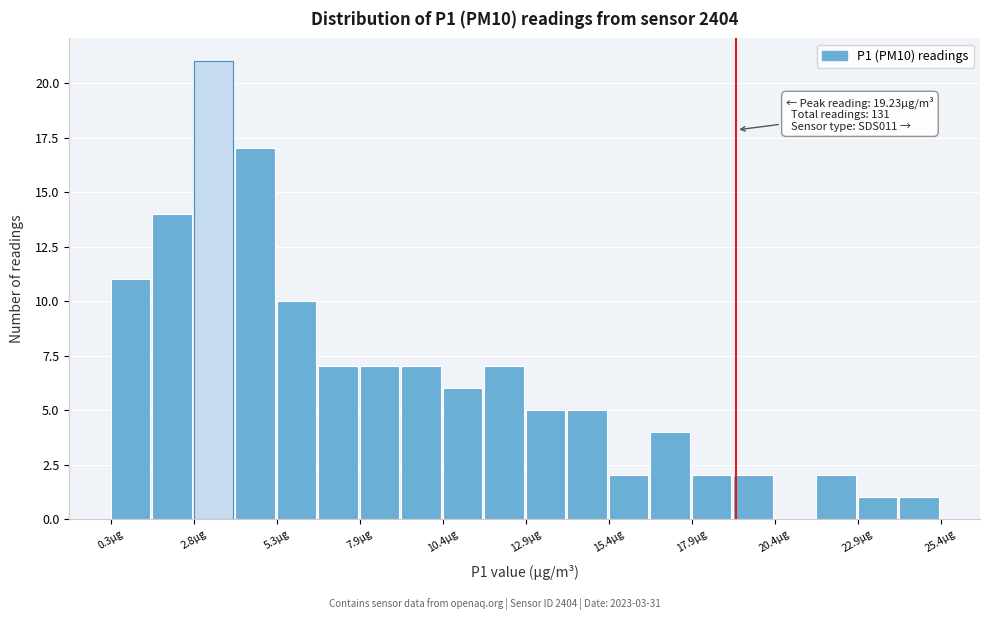

Around what value on the x-axis is the tallest bar? Give the approximate position of its centre, as read against the axis.

3.5